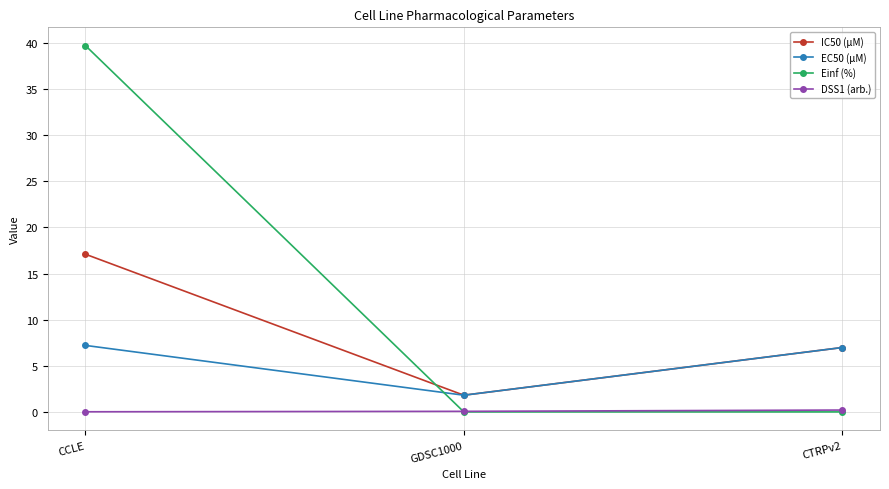

Which category has the highest value across all series?

CCLE